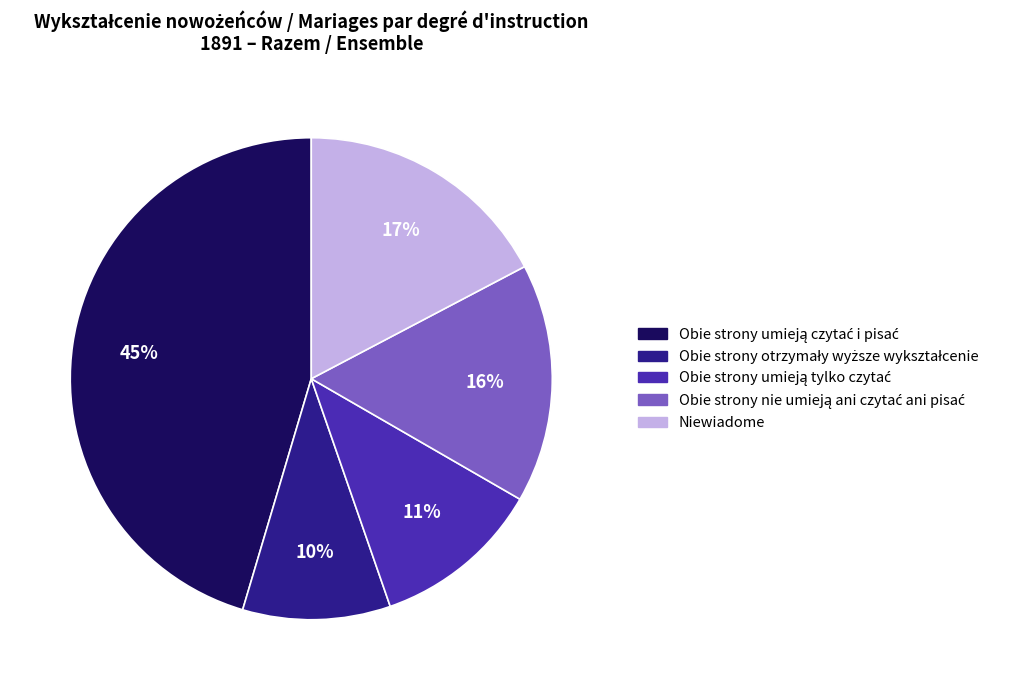

Is there a majority slice in this chart?

No